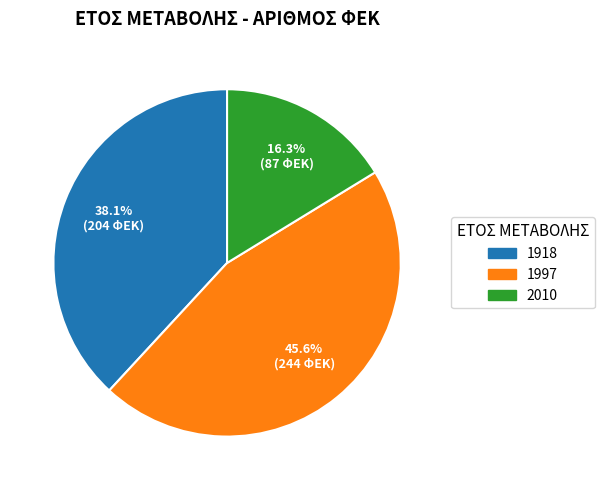

Count the number of slices in the pie.

3